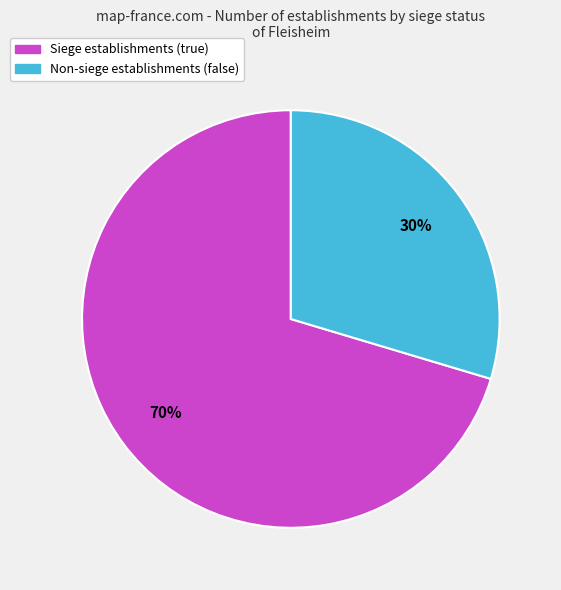

True or false: Siege establishments (true) accounts for 76% of the total.

False